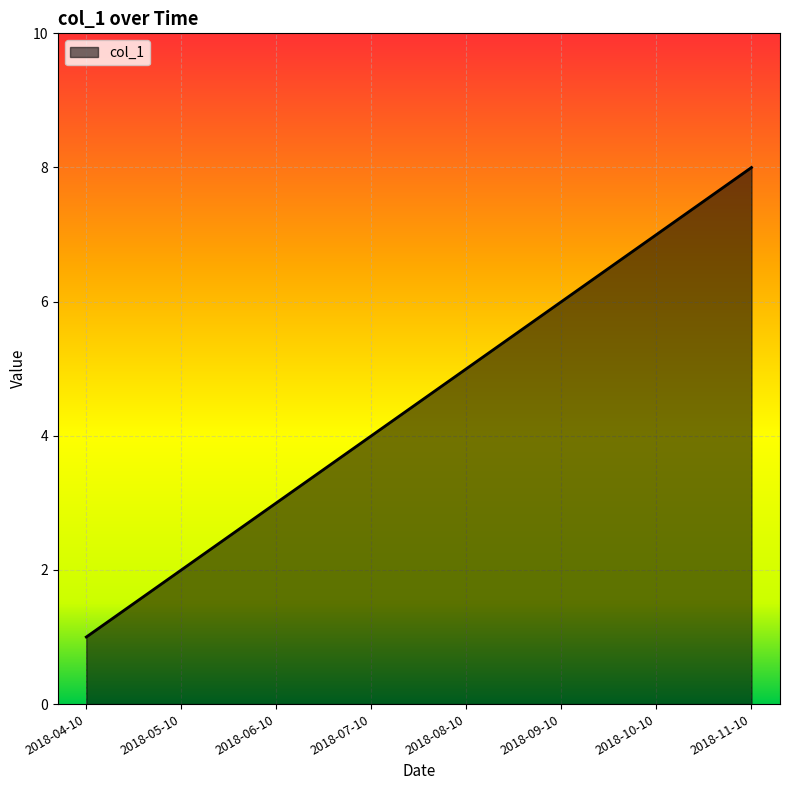

List the labels in order of value, largest first.

2018-11-10, 2018-10-10, 2018-09-10, 2018-08-10, 2018-07-10, 2018-06-10, 2018-05-10, 2018-04-10